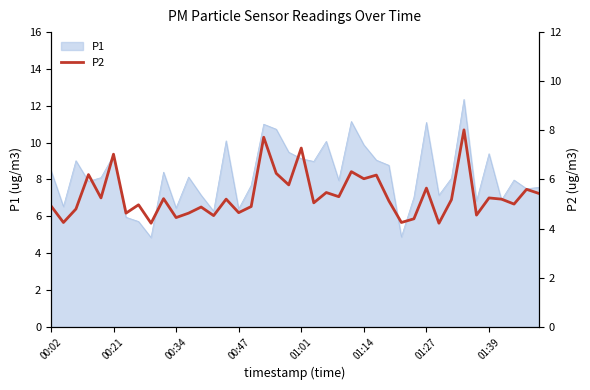

The value of P1 at 01:27 is 11.1. True or false?

True